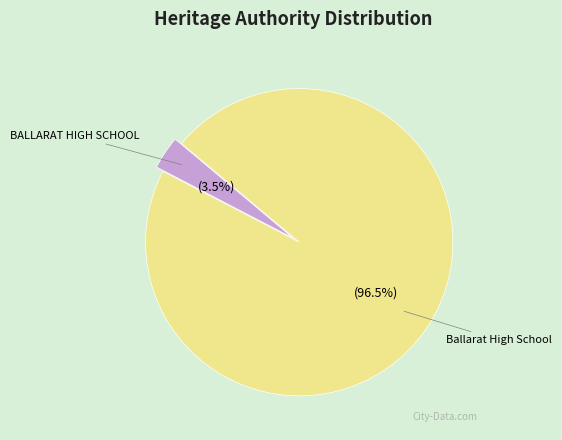

What portion of the pie excludes Ballarat High School?

3.5%